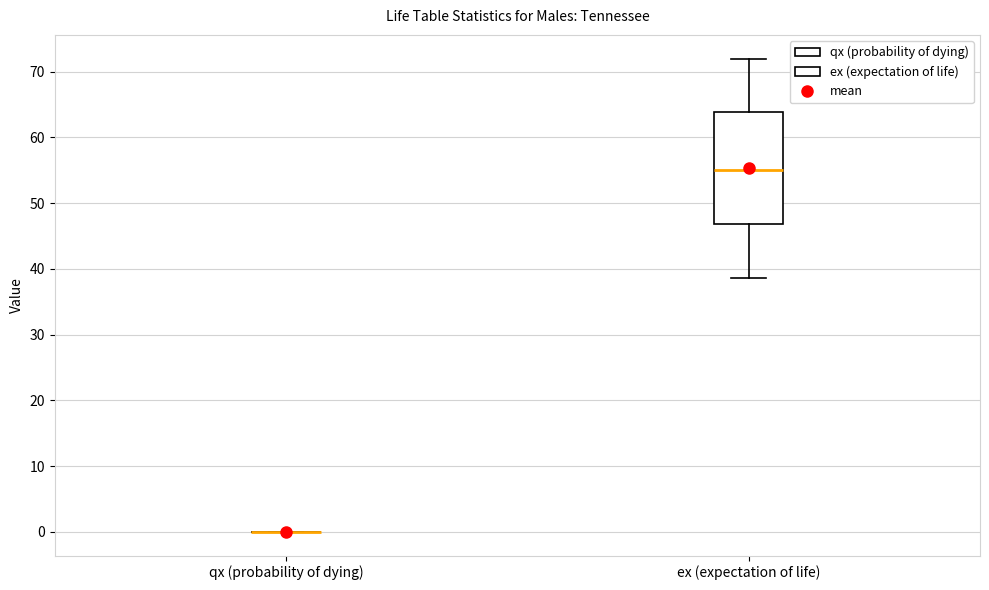

Where does the lower whisker of the box for ex (expectation of life) end on the y-axis? The values are not printed on the chart, so give them approximately, as read against the axis.

39